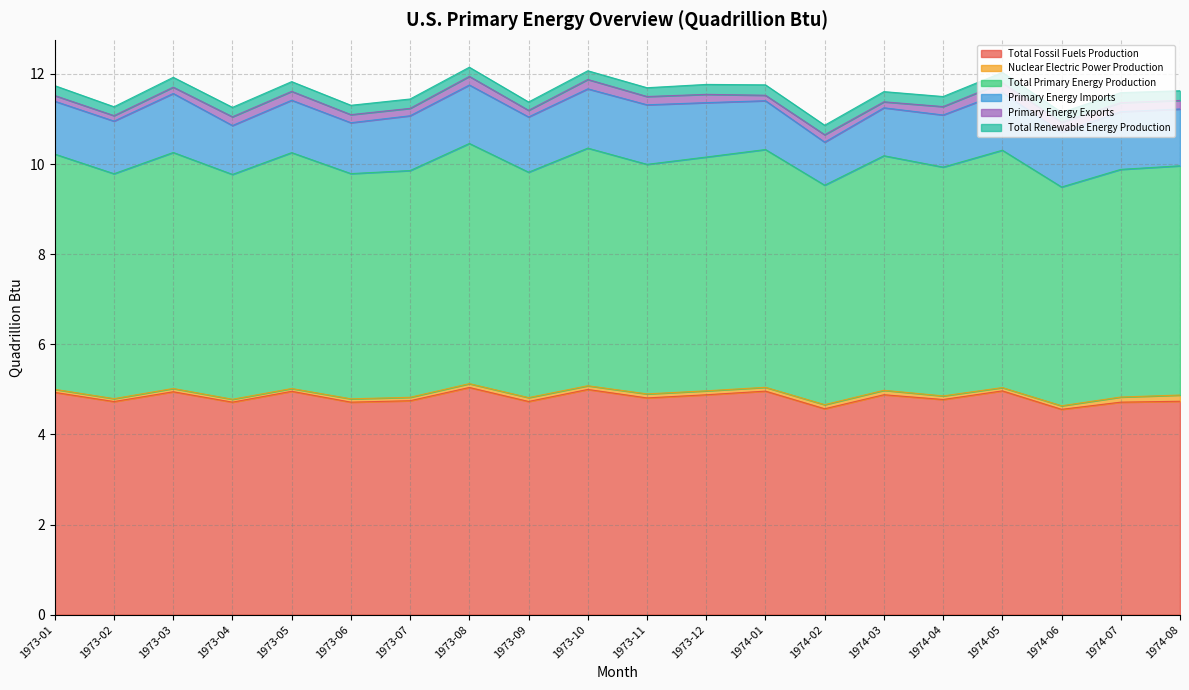

At 1974-08, list the series in order from largest to smallest.

Total Primary Energy Production, Total Fossil Fuels Production, Primary Energy Imports, Total Renewable Energy Production, Primary Energy Exports, Nuclear Electric Power Production